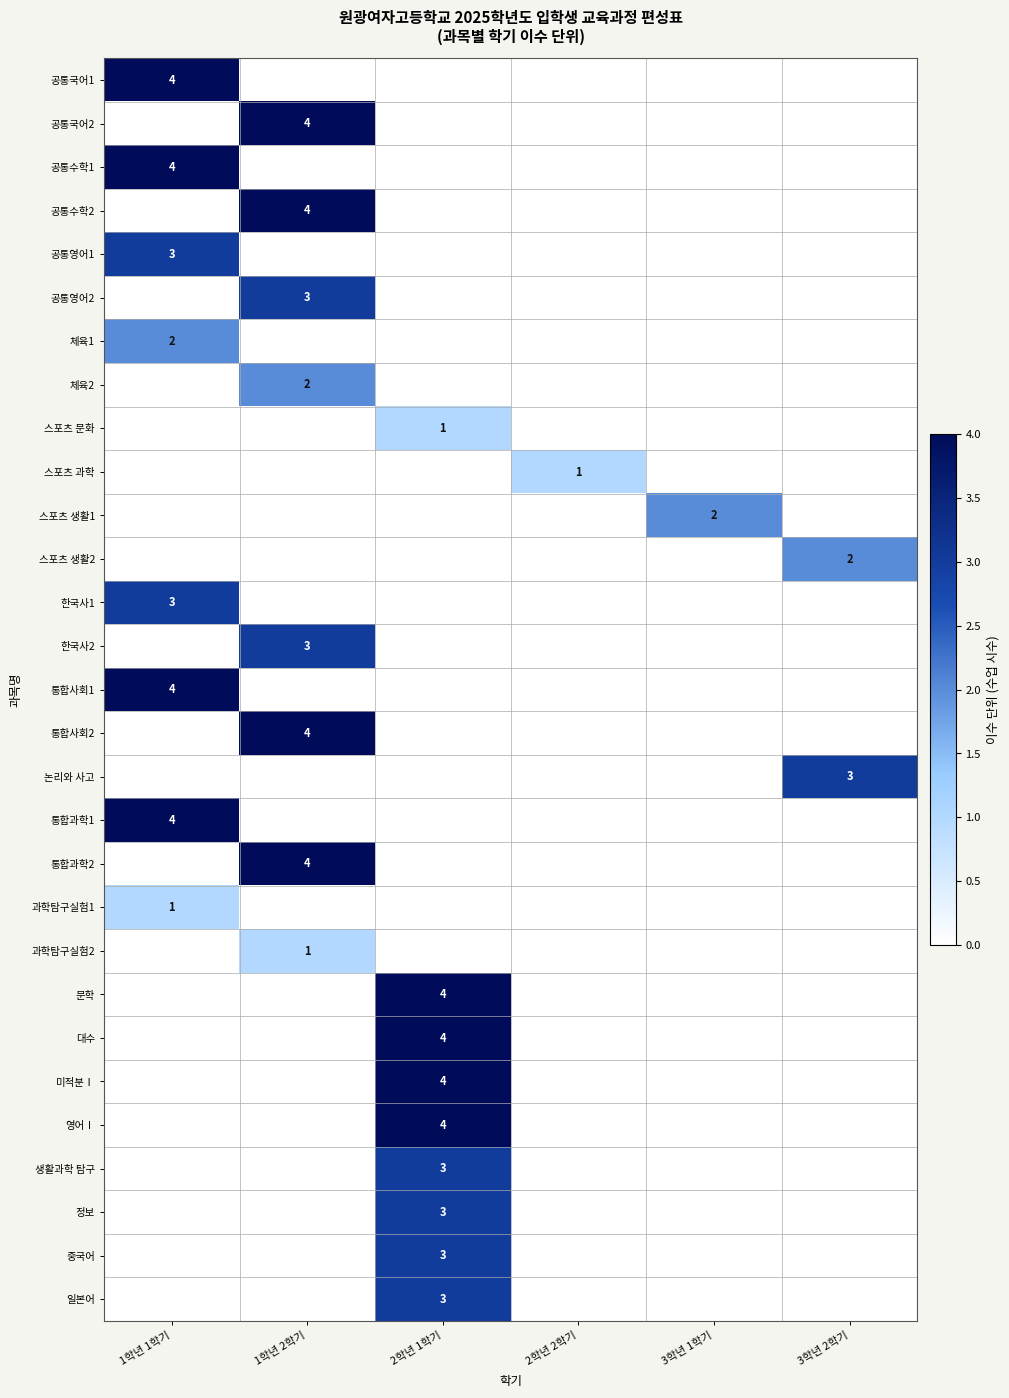

The 통합사회1 series shows 4 at 1학년 1학기. True or false?

True